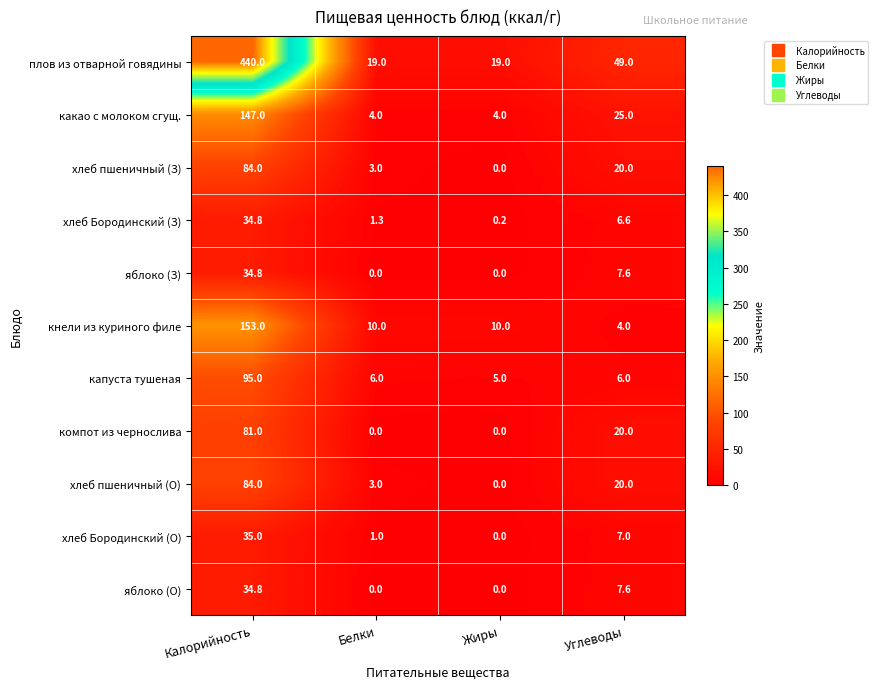

How many series are shown in this chart?

11